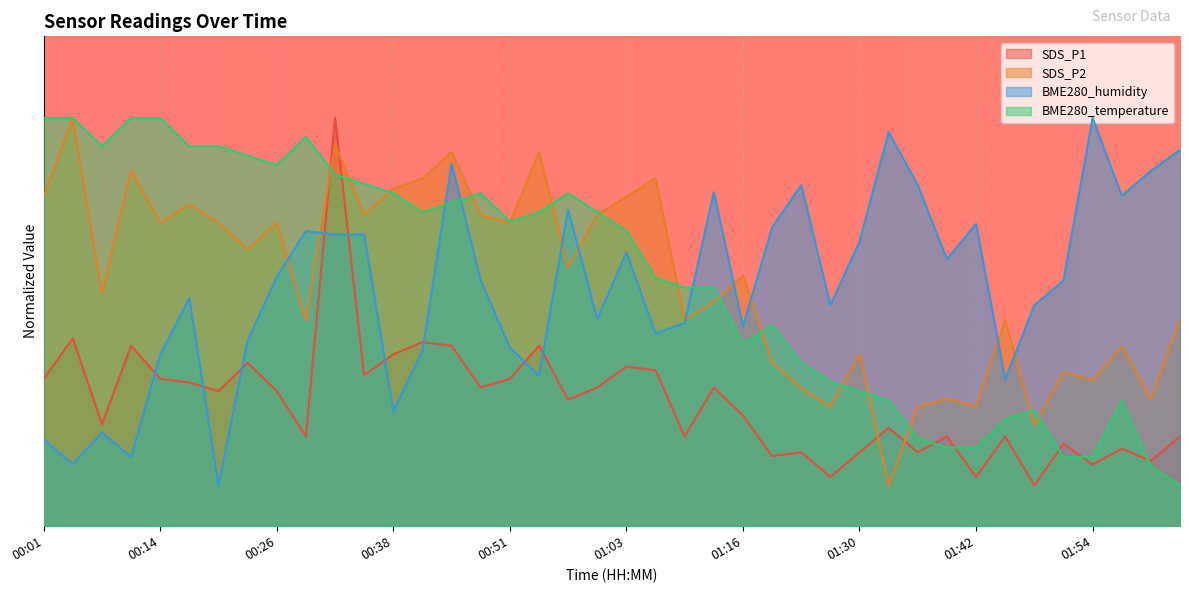

What is the highest value of the SDS_P2 series?

10.0